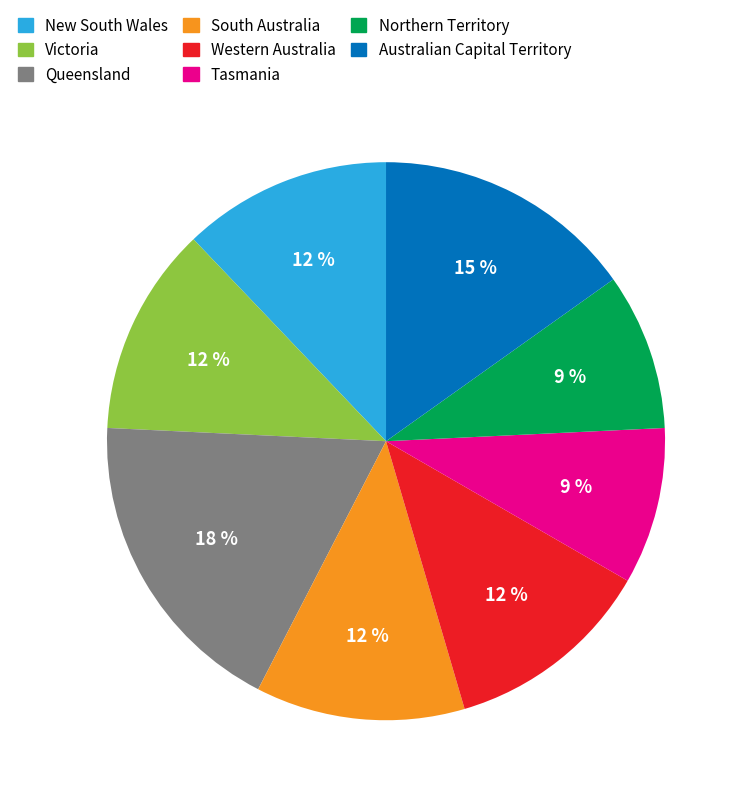

Is it true that Western Australia is 22% of the pie?

False